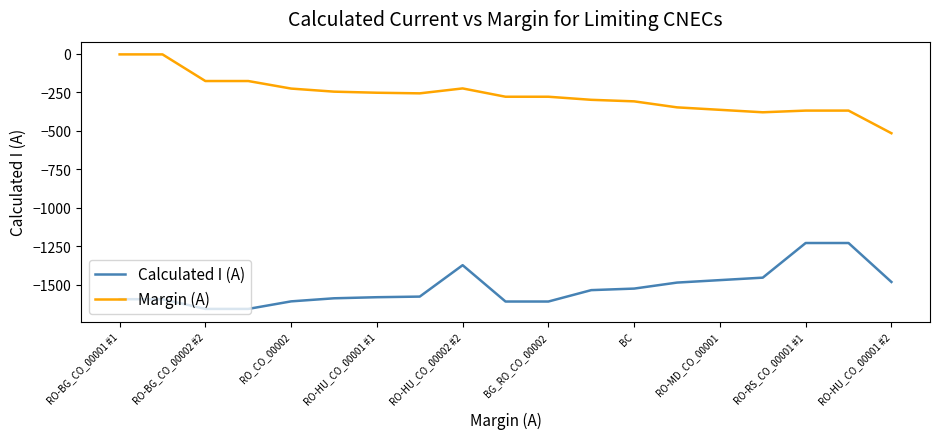

What is the maximum value for Calculated I (A)?

-1230